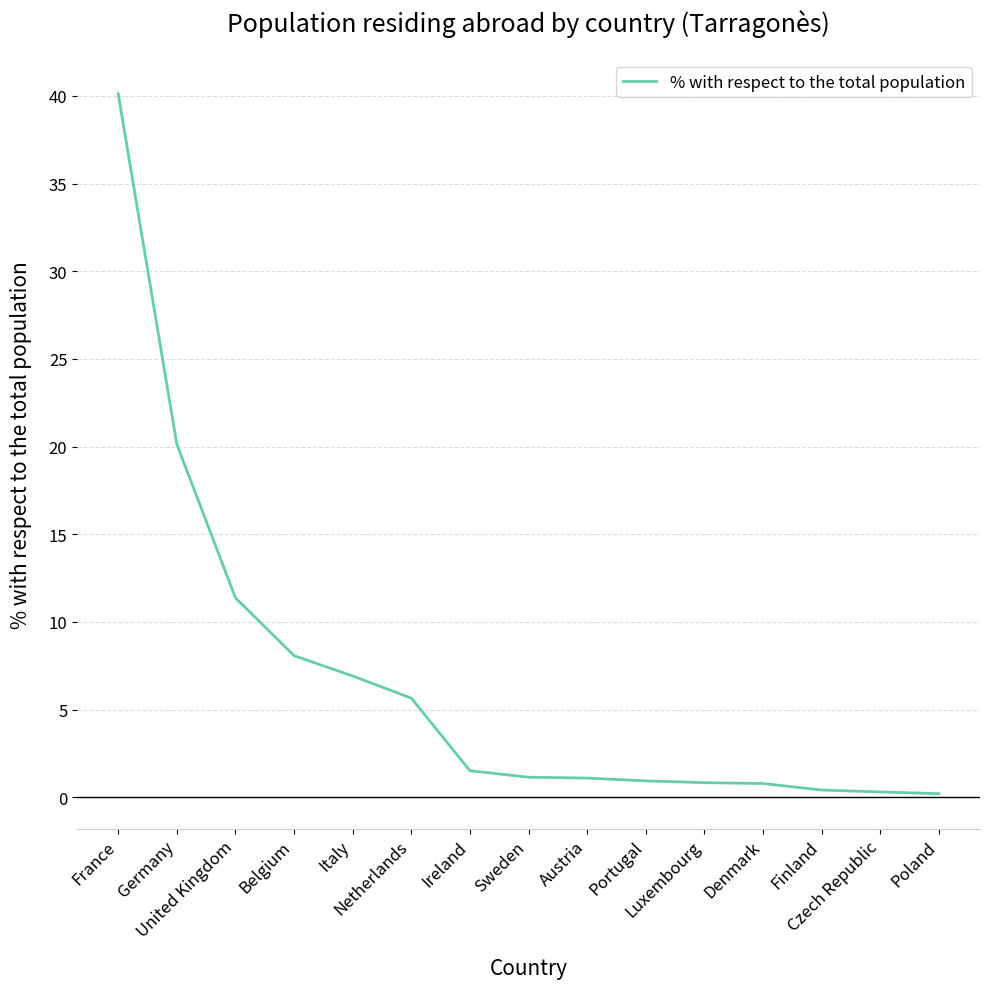

What is the sum of all values?

99.6